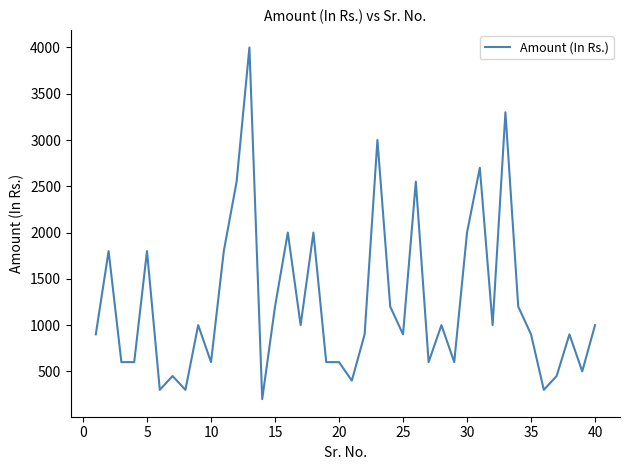

What is the maximum value shown in the chart?

4000